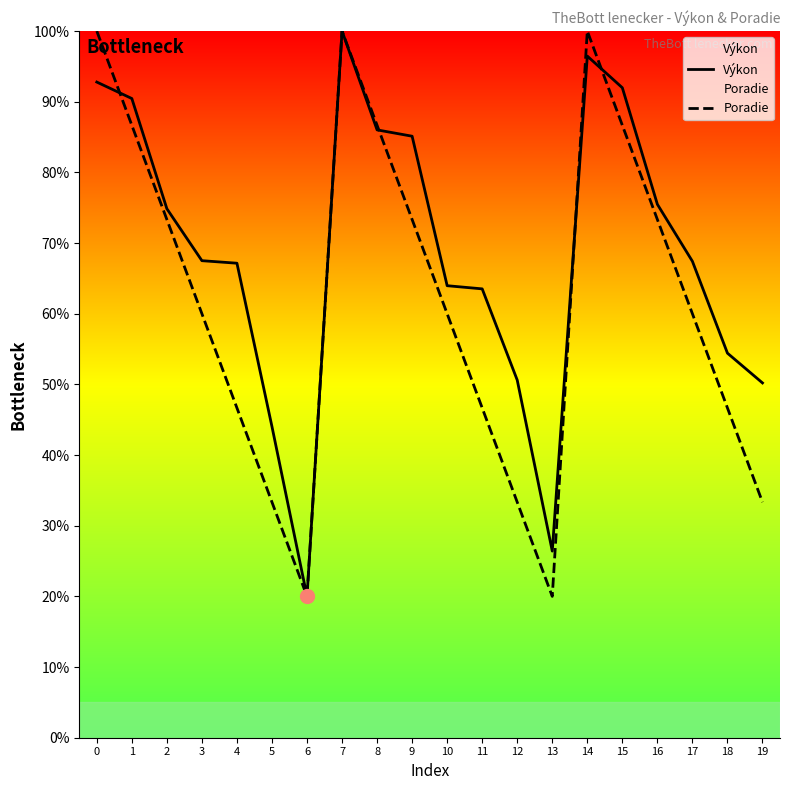

How many data points does each series have?

20